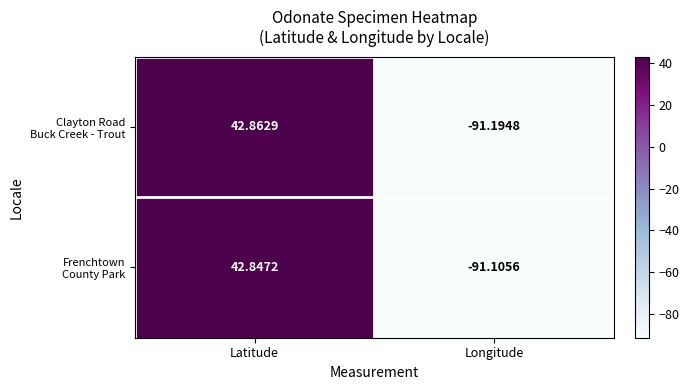

At which category is the sum across all series the highest?

Latitude